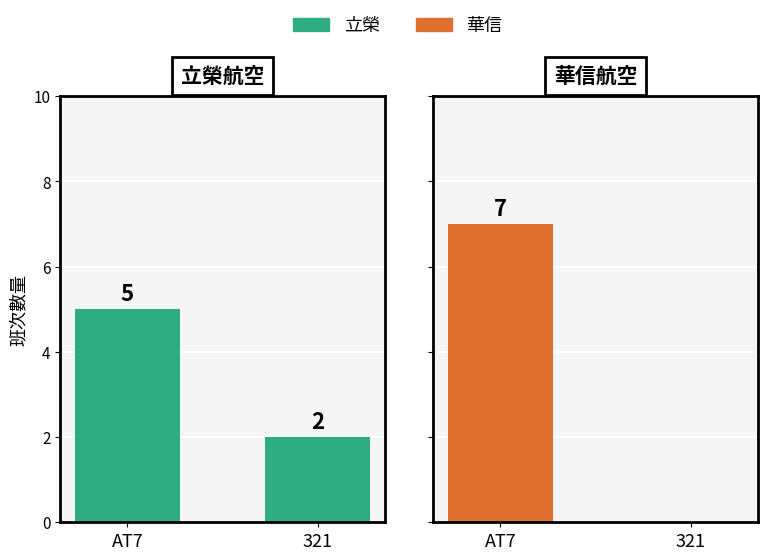

True or false: 華信 has a value of 0 at 321.

True